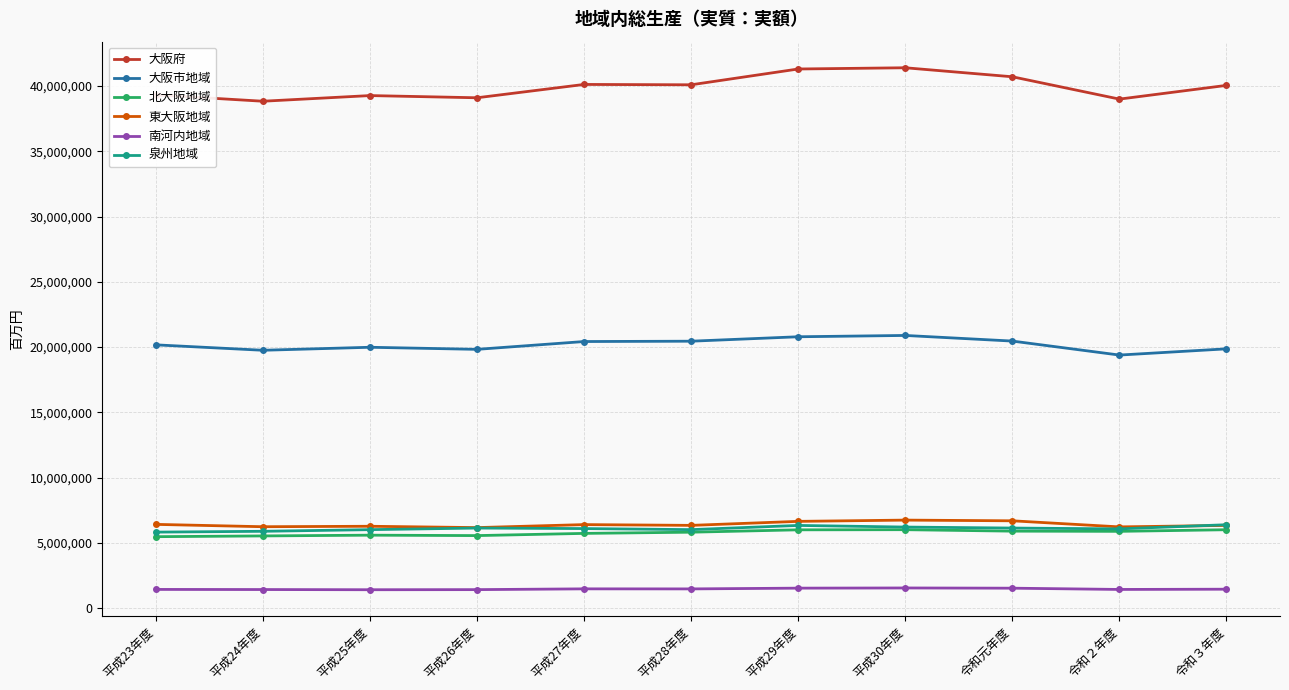

True or false: 北大阪地域 has more than 1 interior local peaks.

True